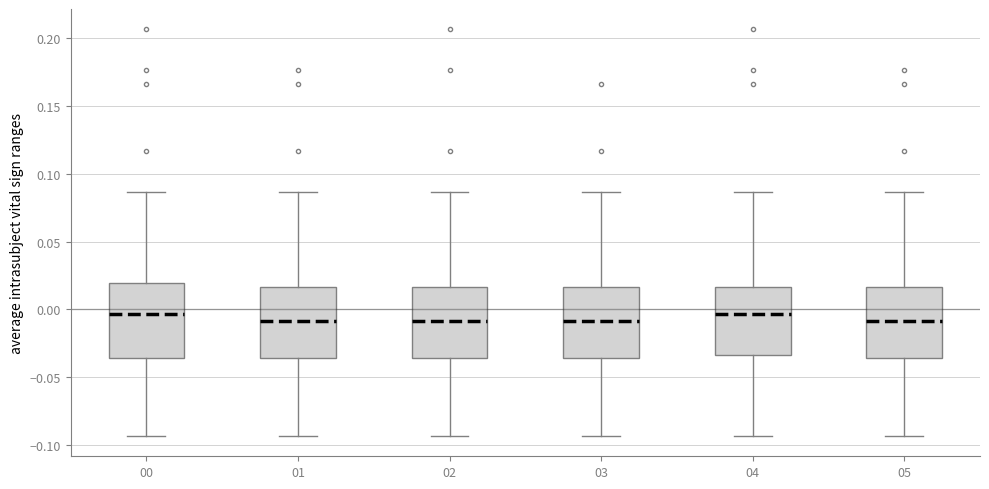

Reading left to right, transcribe this box plot: for each box, give where its median line is, the range the box spans, and where its two whiskers end, as read against the y-axis. The values are not printed on the chart, so give them approximately, as read against the axis.

00: median -0.005, box -0.035 to 0.020, whiskers -0.095 to 0.085
01: median -0.010, box -0.035 to 0.015, whiskers -0.095 to 0.085
02: median -0.010, box -0.035 to 0.015, whiskers -0.095 to 0.085
03: median -0.010, box -0.035 to 0.015, whiskers -0.095 to 0.085
04: median -0.005, box -0.035 to 0.015, whiskers -0.095 to 0.085
05: median -0.010, box -0.035 to 0.015, whiskers -0.095 to 0.085